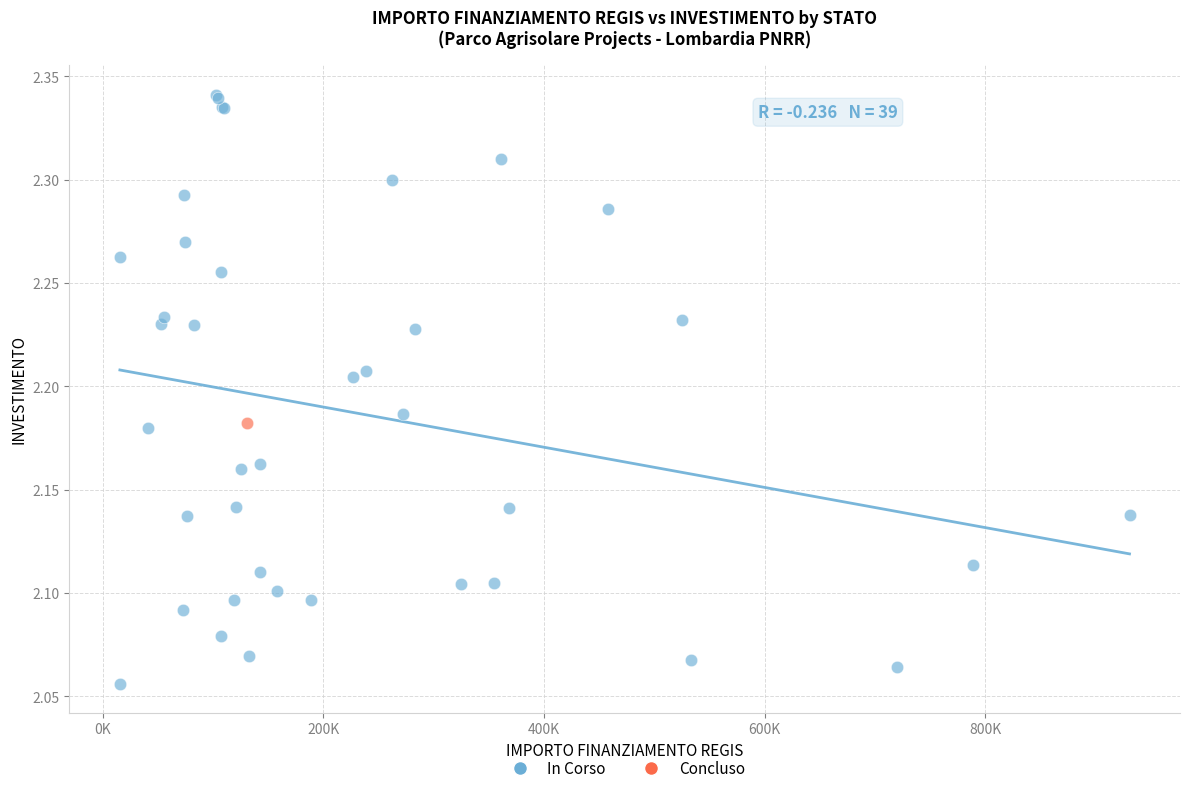

What are all the series names shown in the legend?

In Corso, Concluso